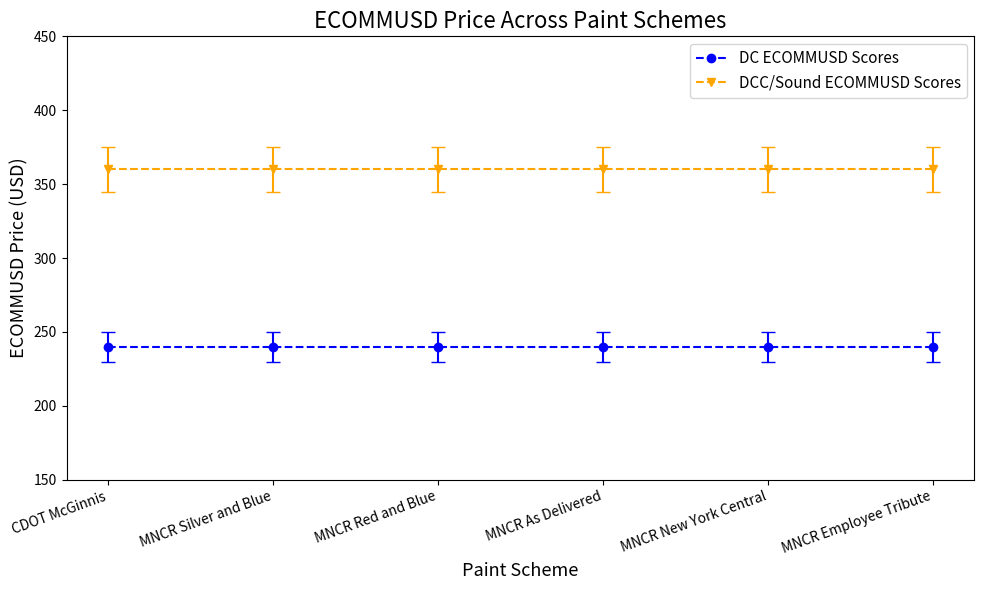

Does the chart have visible grid lines?

No